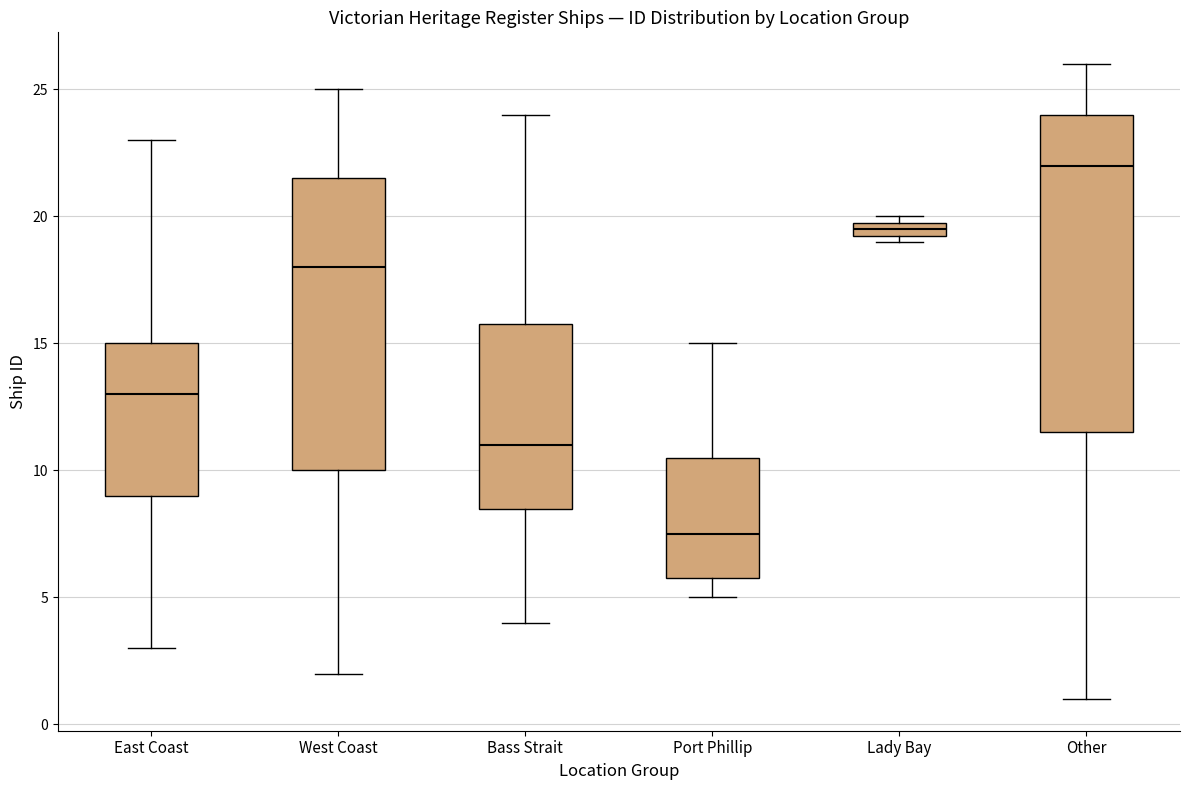

Which box is the tallest, from its lower edge to its upper edge?

Other